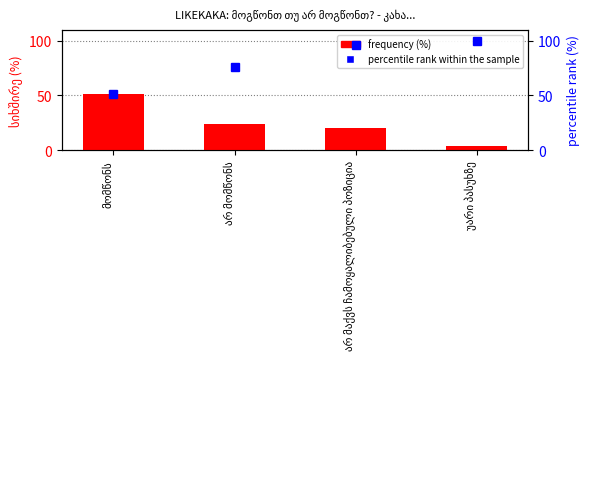

How many values in the percentile rank within the sample series exceed 95?

2